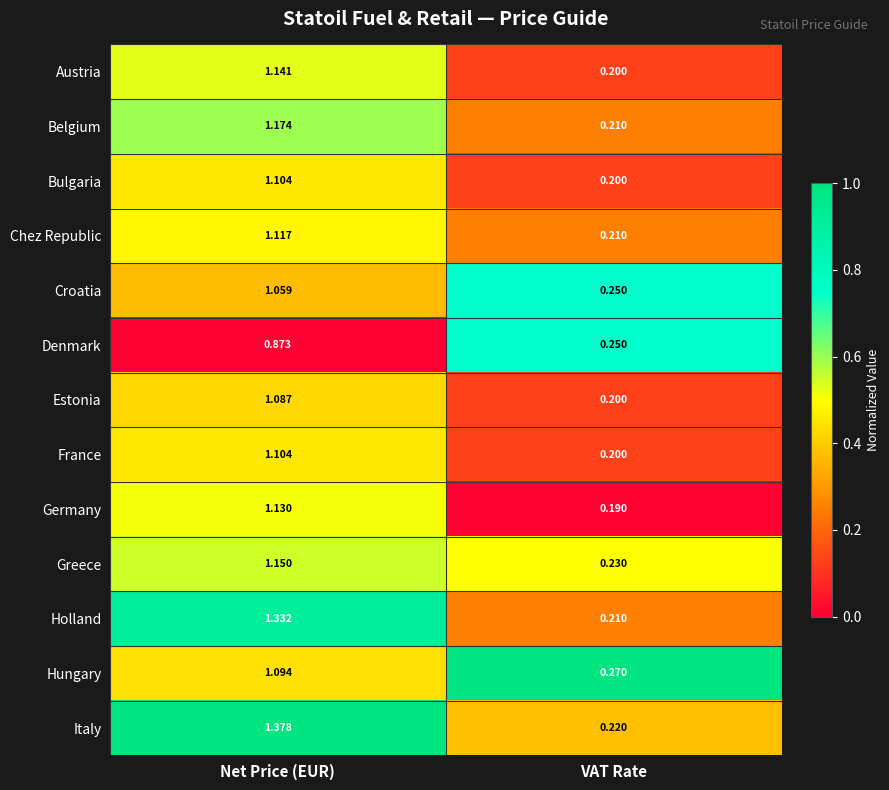

At which category is the sum across all series the highest?

Net Price (EUR)